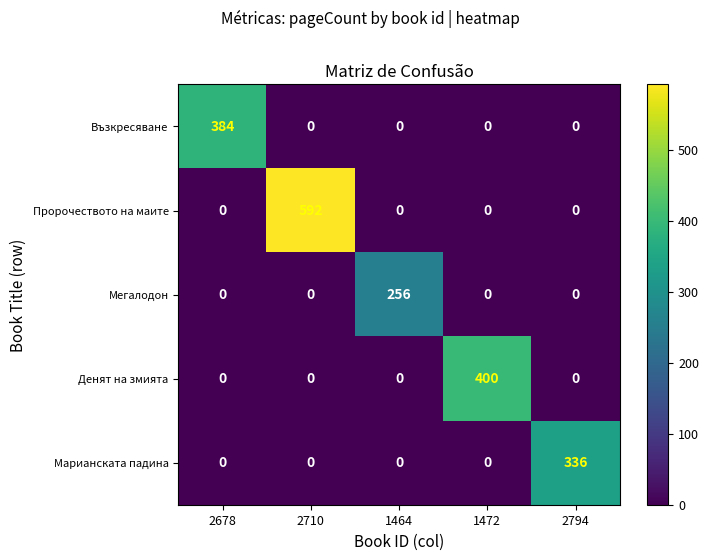

What is the difference between the maximum and minimum values in the Пророчеството на маите series?

592